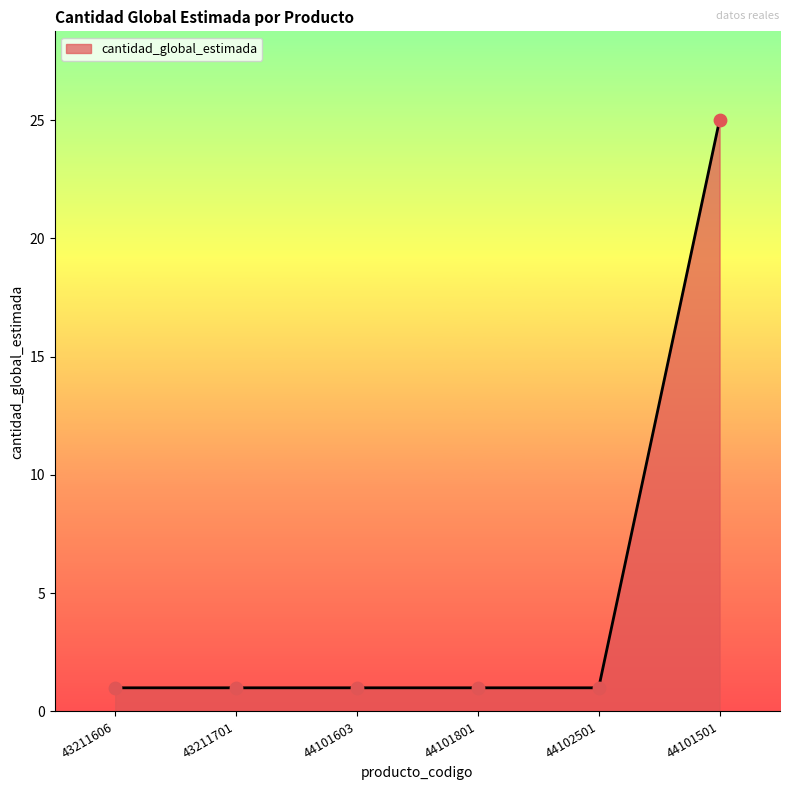

What is the ratio of the value at 44101801 to the value at 44102501?

1.0